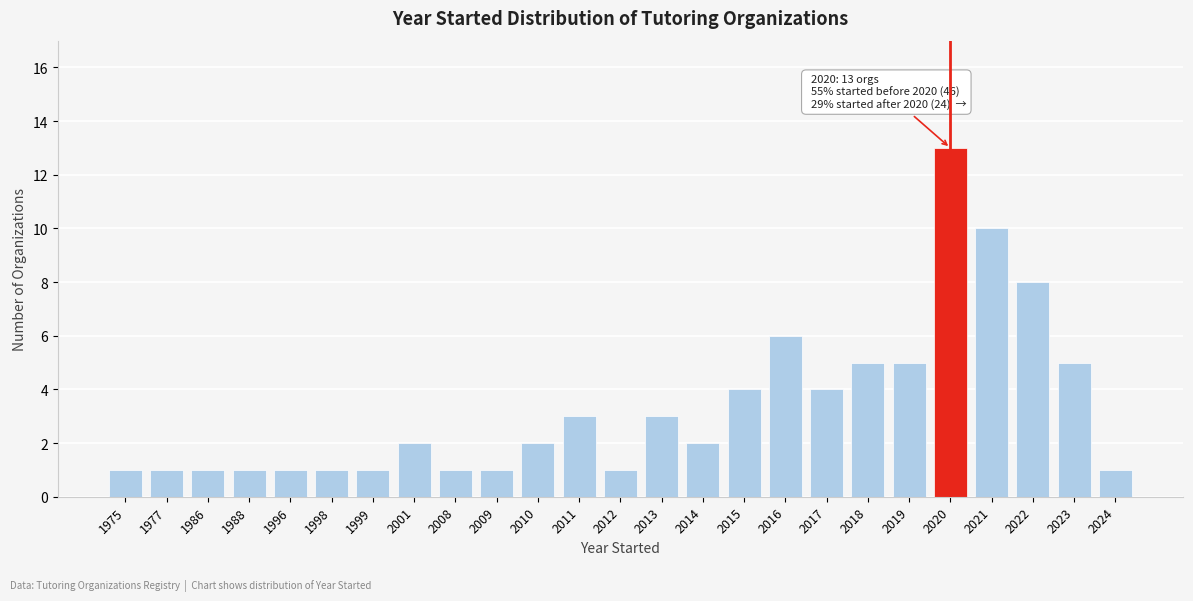

Reading left to right, list all the values displayed in this chart.

1	1	1	1	1	1	1	2	1	1	2	3	1	3	2	4	6	4	5	5	13	10	8	5	1